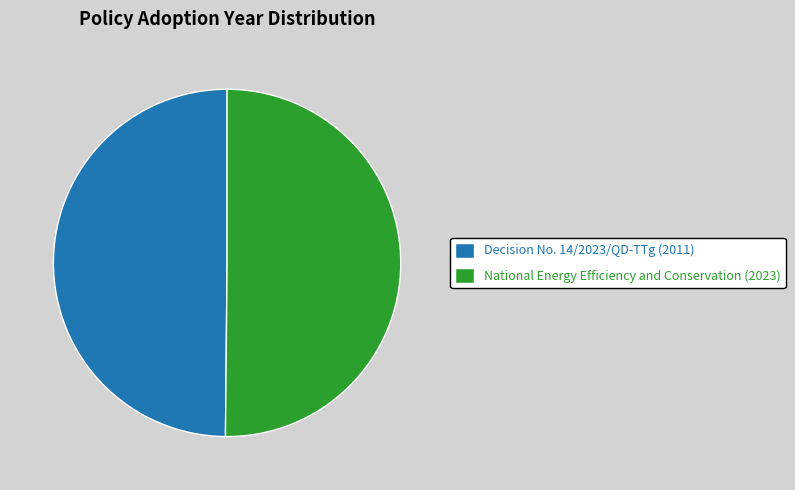

Count the number of slices in the pie.

2